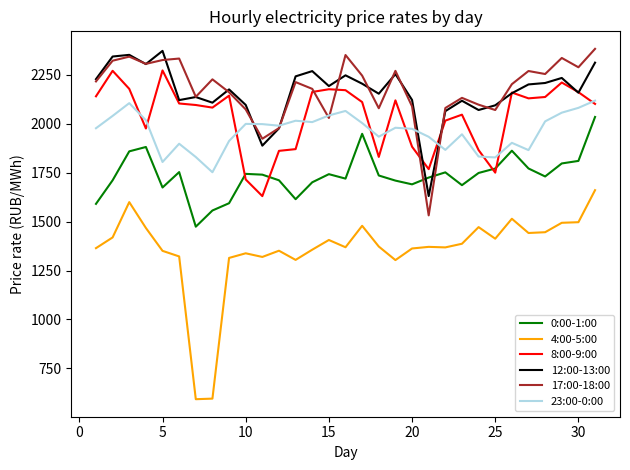

True or false: 8:00-9:00 and 4:00-5:00 cross at least once.

False